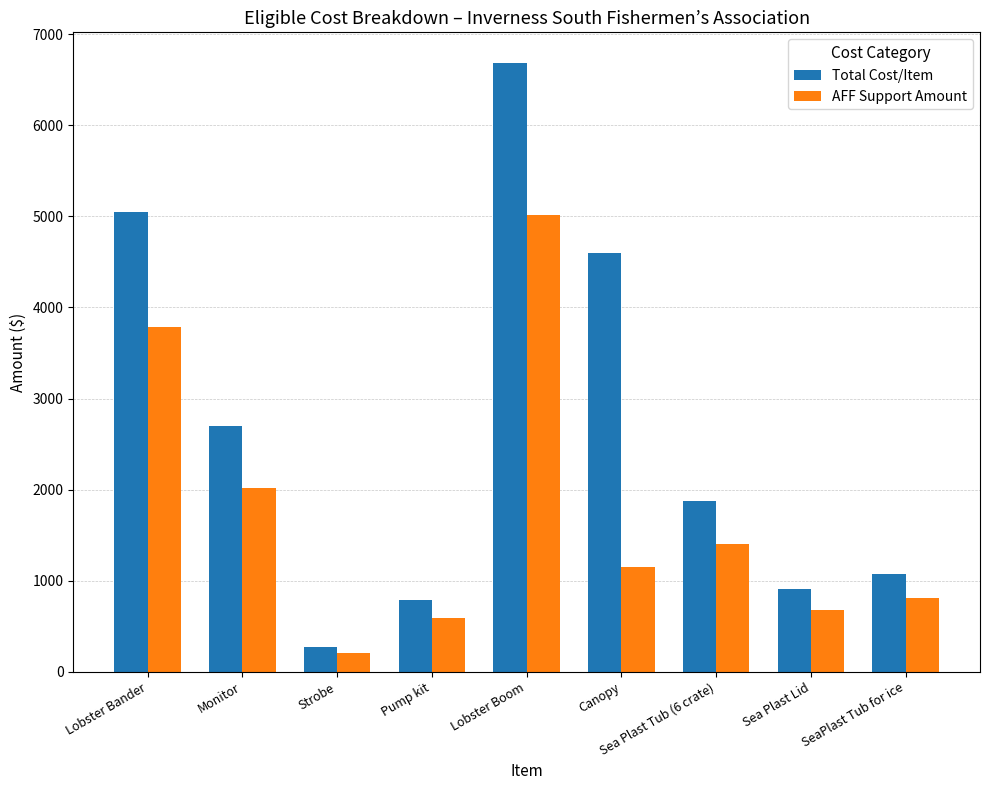

Is it true that AFF Support Amount equals 1150.0 at Canopy?

True